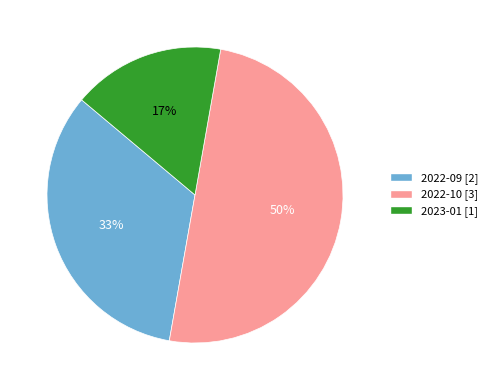

Rank the categories by value from highest to lowest.

2022-10, 2022-09, 2023-01